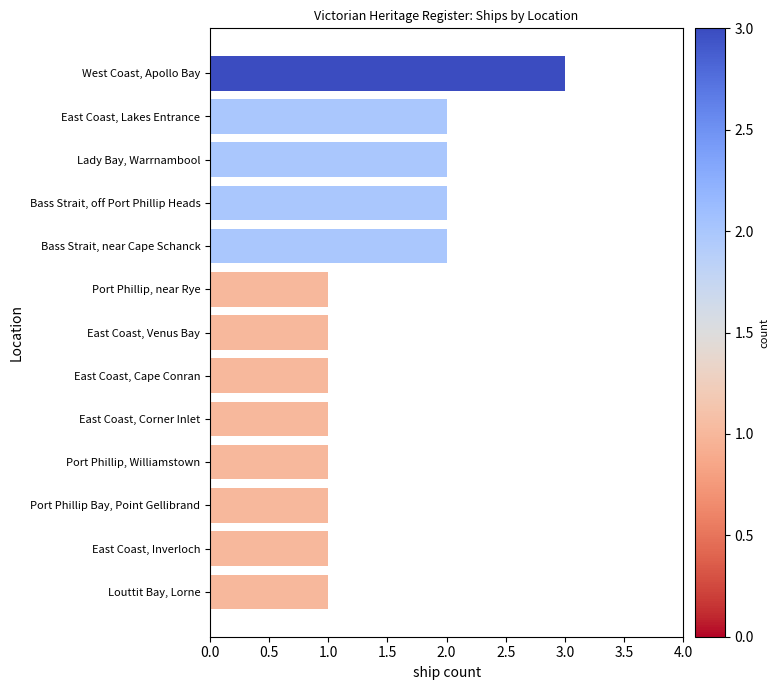

What is the value of the 11th bar from the top?

1